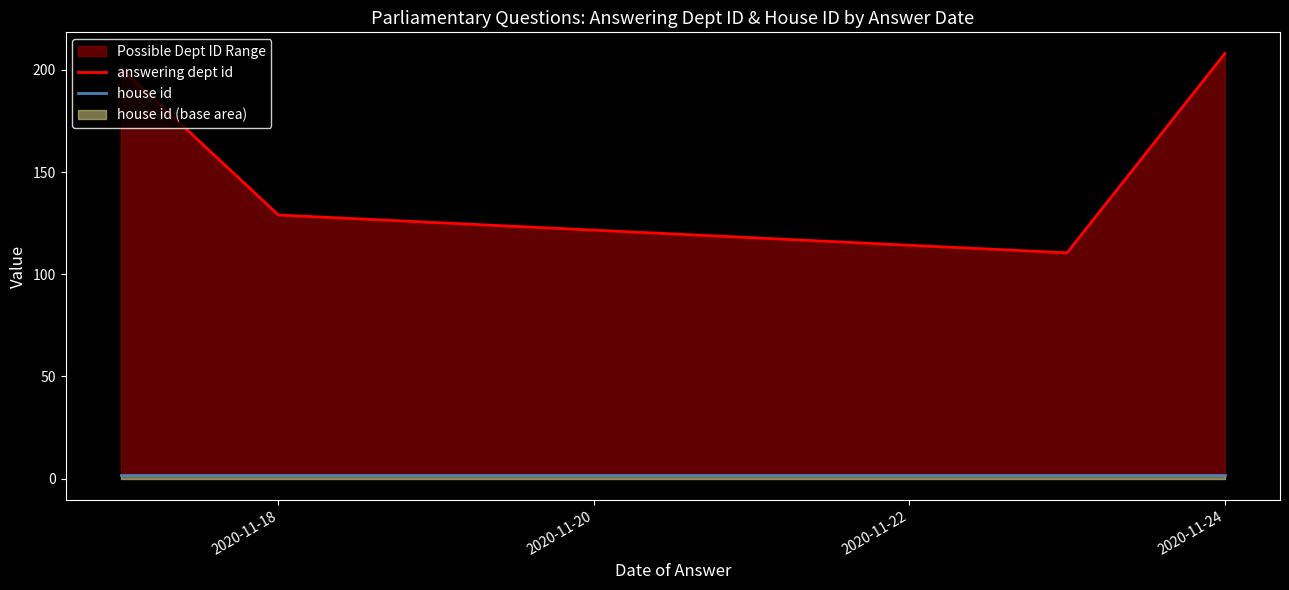

How many lines are shown in the chart?

2